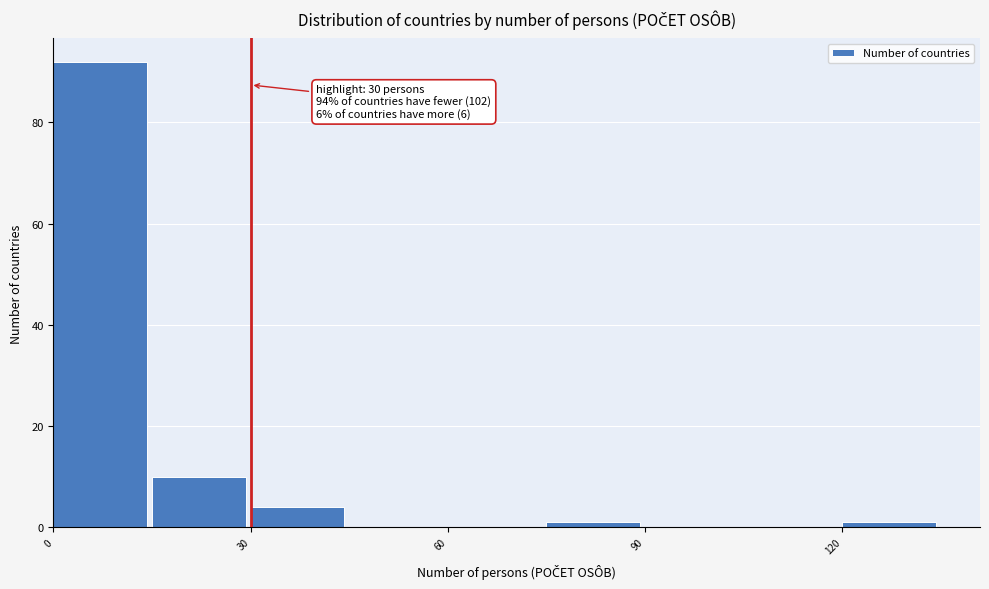

Around what value on the x-axis is the tallest bar? Give the approximate position of its centre, as read against the axis.

5